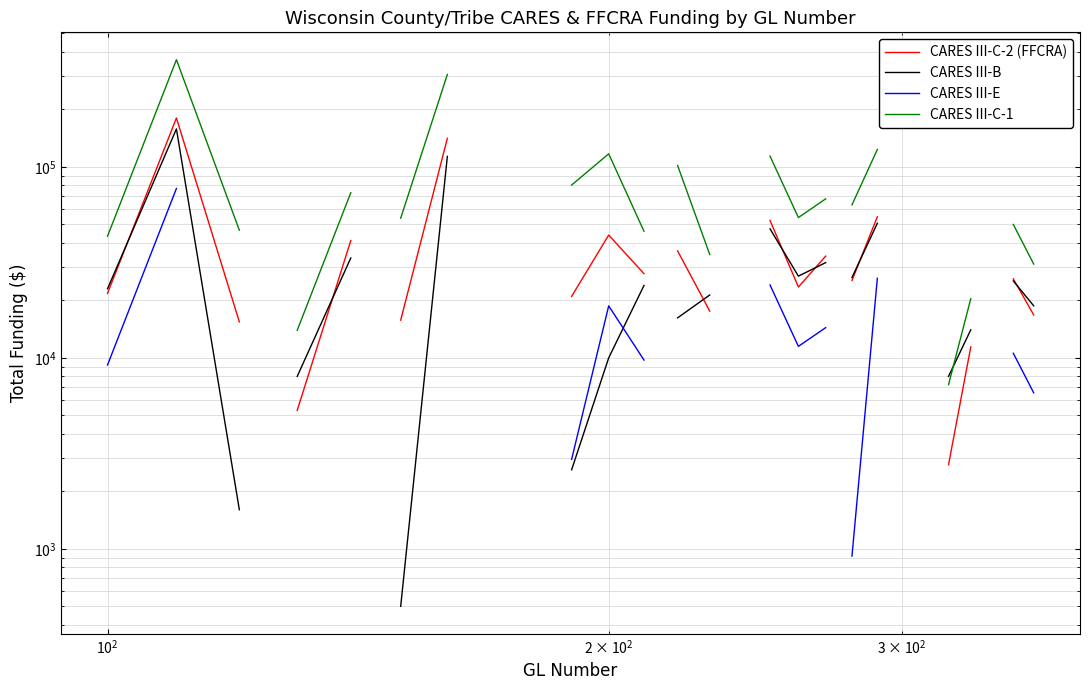

At how many categories does at least one series exceed 215283?

2